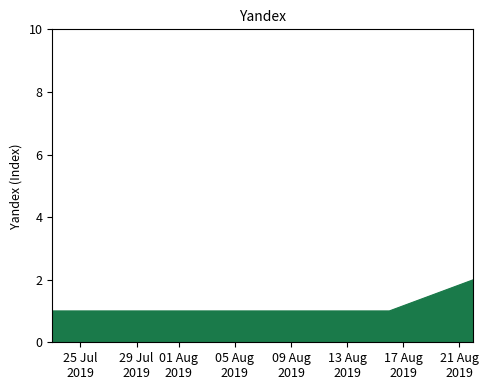

How many lines are shown in the chart?

1